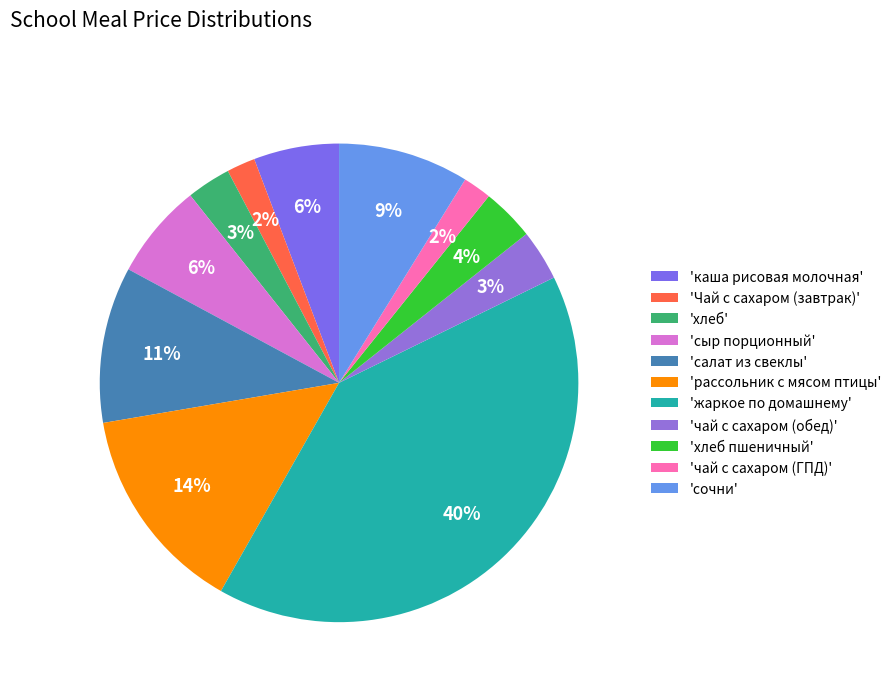

Which category has the biggest portion of the pie?

'жаркое по домашнему'